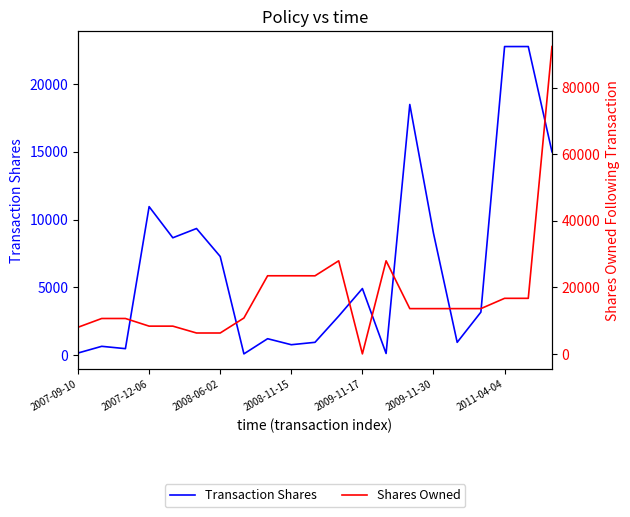

How many interior local peaks does the Transaction Shares series have?

6